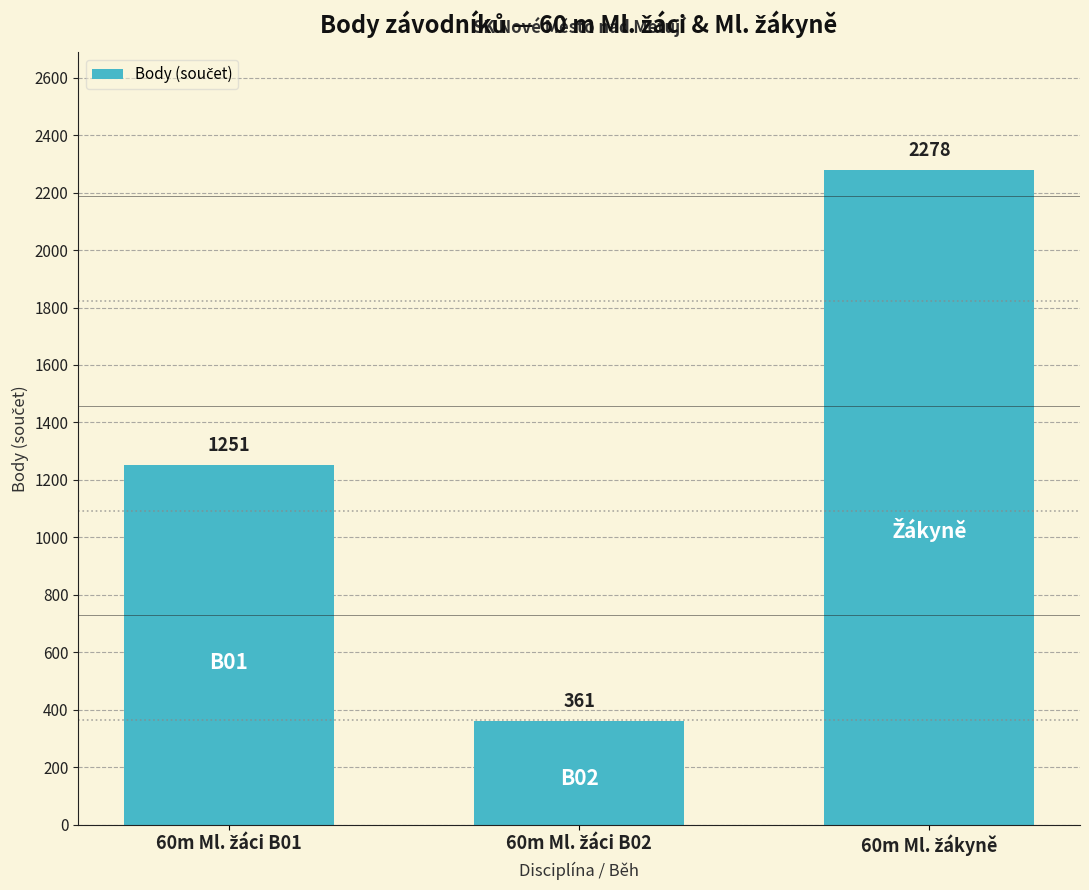

What is the minimum value shown in the chart?

361